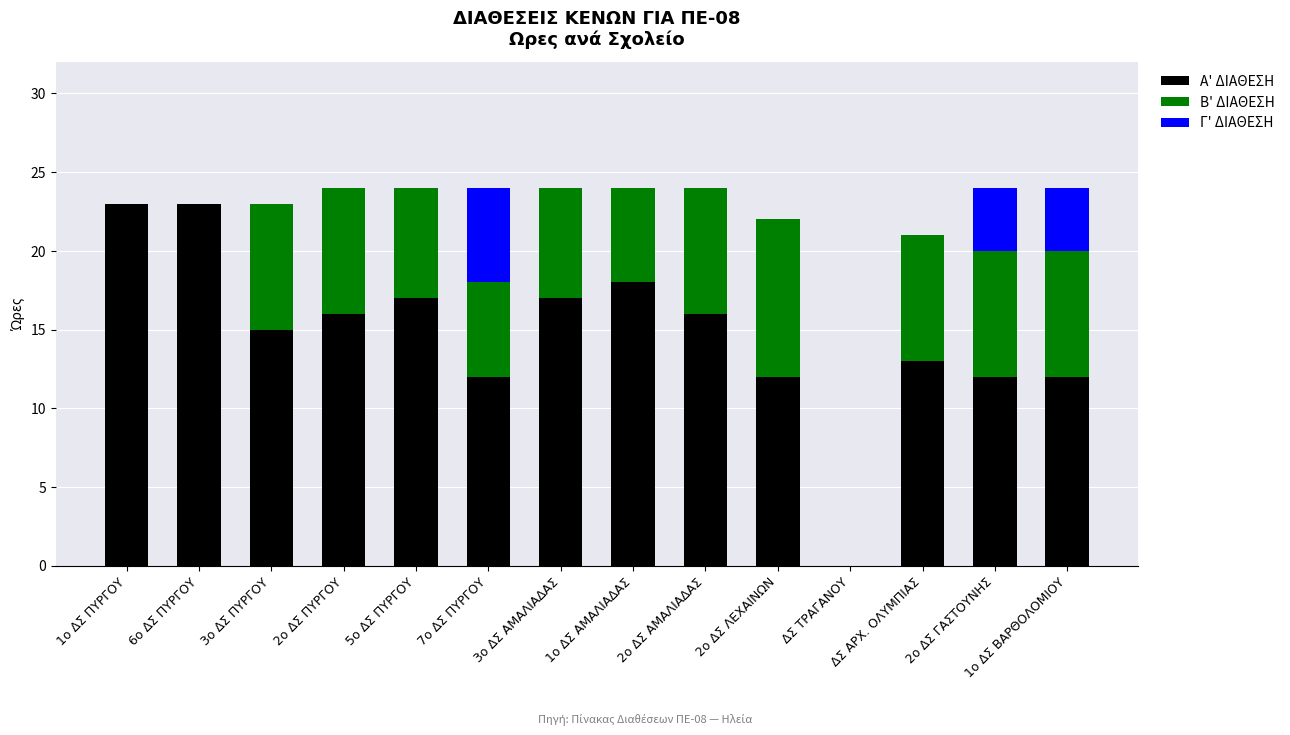

What is the average value of the Α' ΔΙΑΘΕΣΗ series?

15